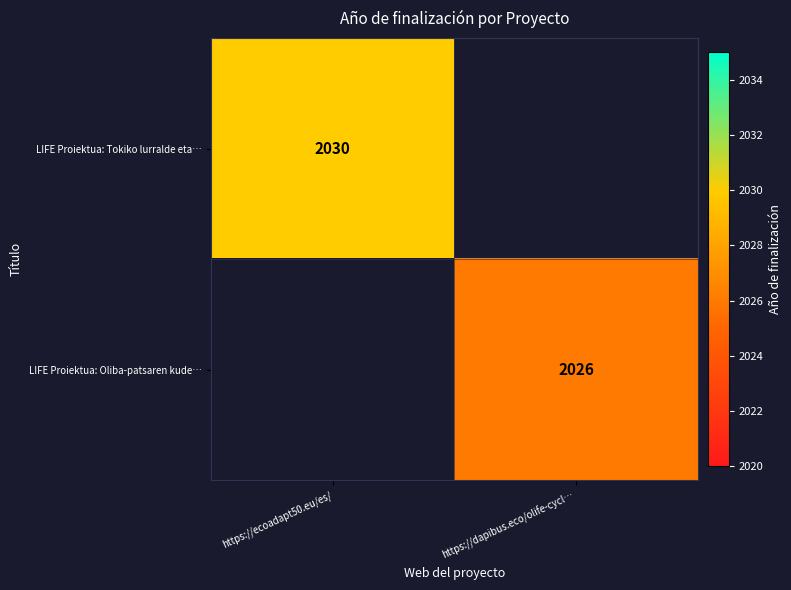

Is it true that LIFE Proiektua: Tokiko lurralde eta… equals 2030 at https://ecoadapt50.eu/es/?

True